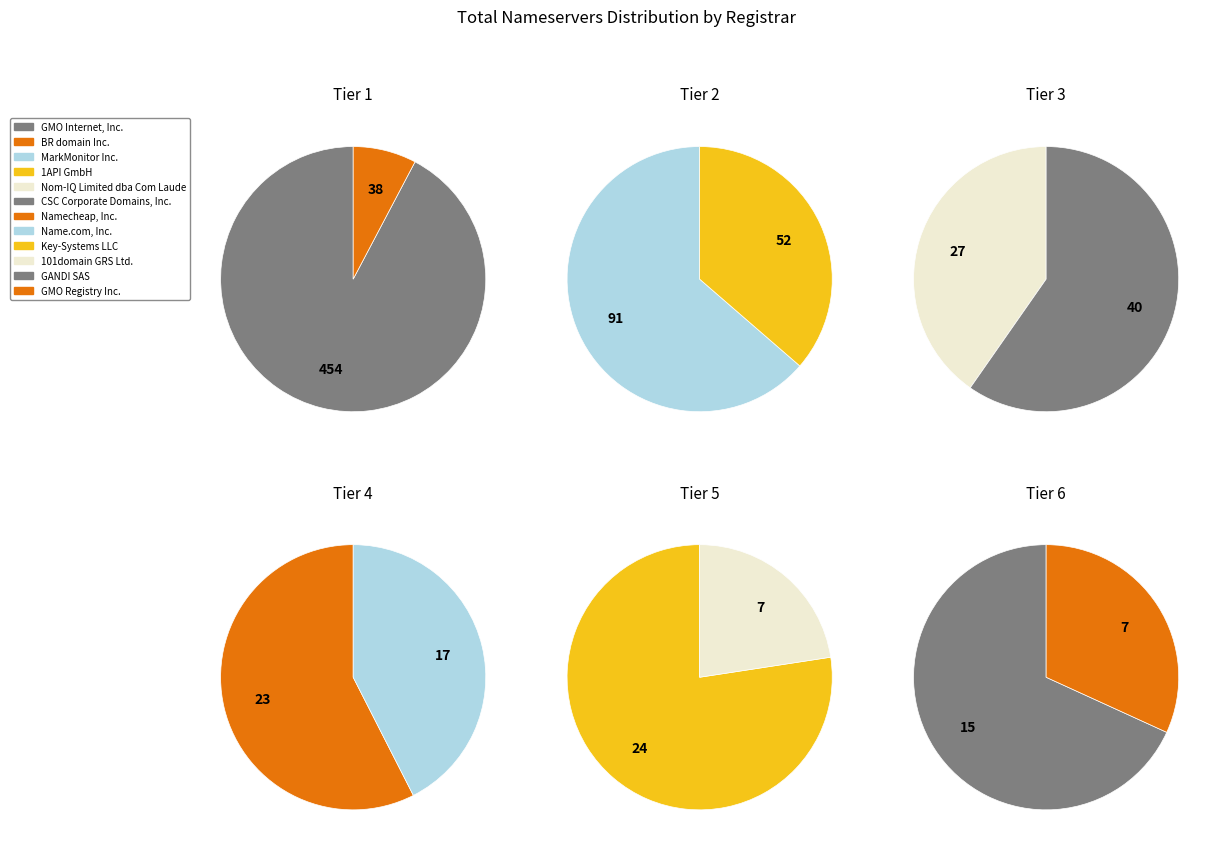

To the nearest percent, what is the difference between the CSC Corporate Domains, Inc. and GMO Internet, Inc. slice percentages?

52%